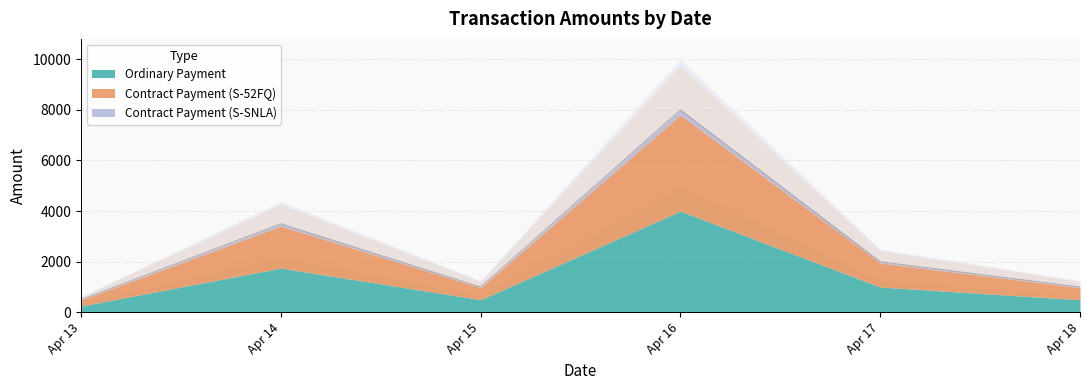

At which category does the chart reach its minimum across all series?

2024-04-13